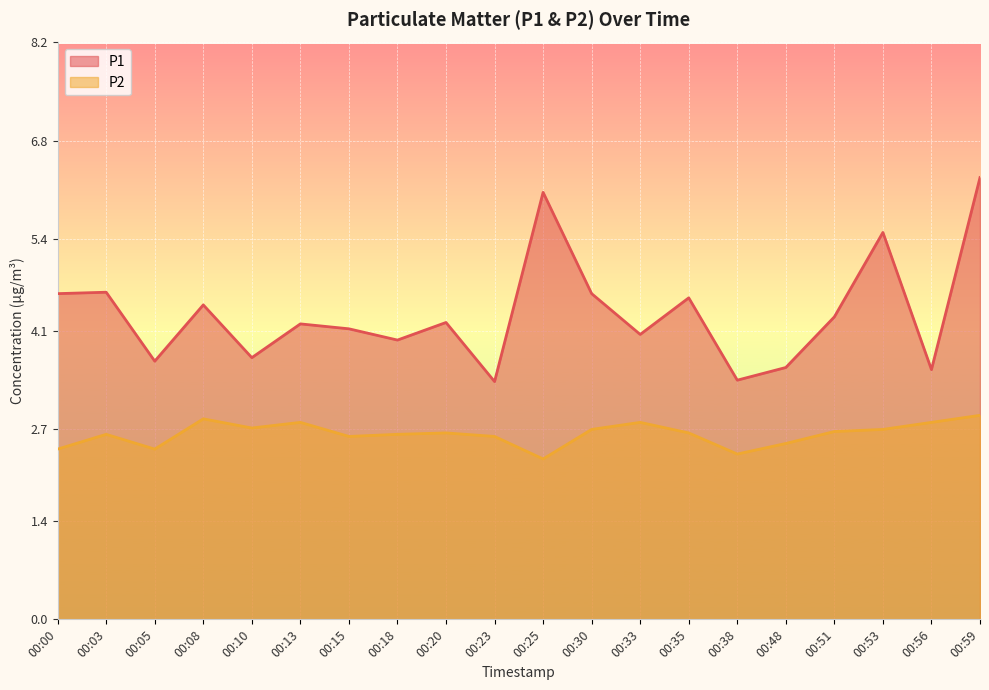

True or false: P1 and P2 intersect in this chart.

False